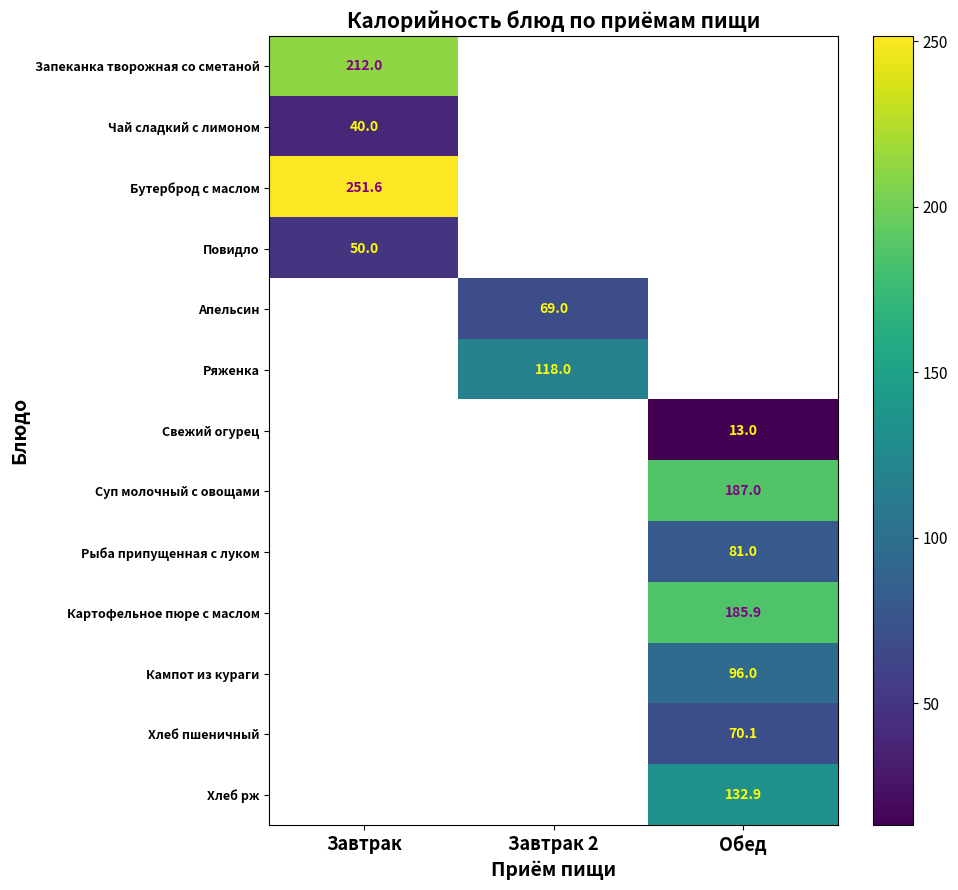

Is it true that Повидло equals 87.7 at Завтрак?

False